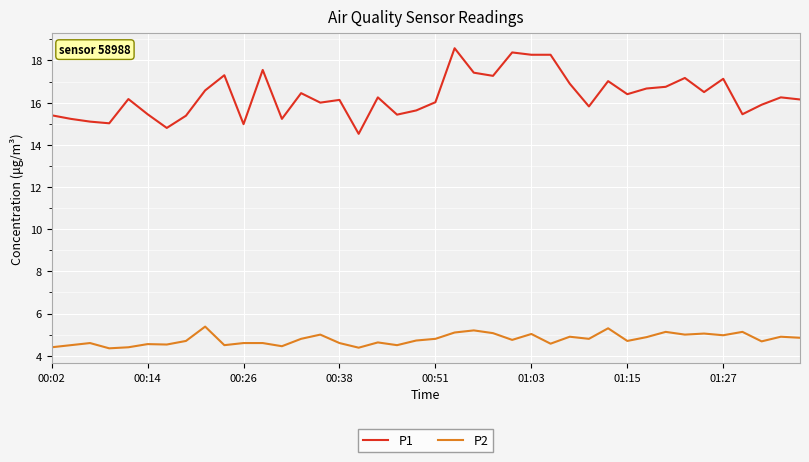

Which series has the largest total across all categories?

P1